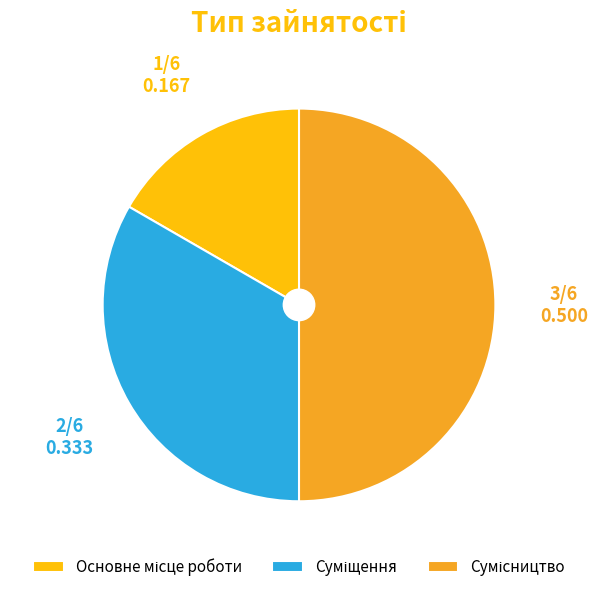

How many slices are in this pie chart?

3